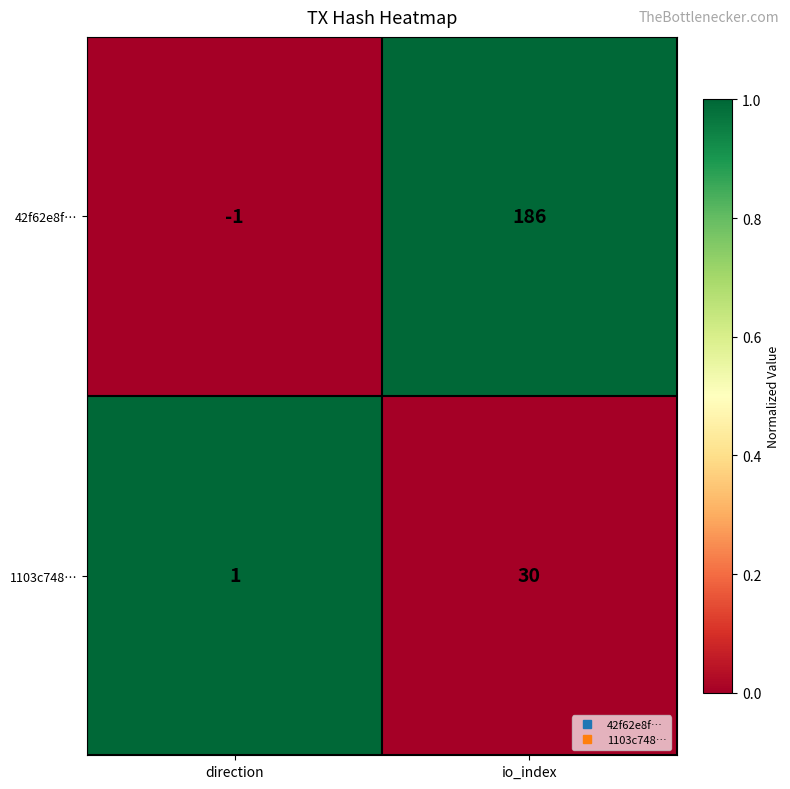

Where is 42f62e8f… nearest to the value 92?

direction